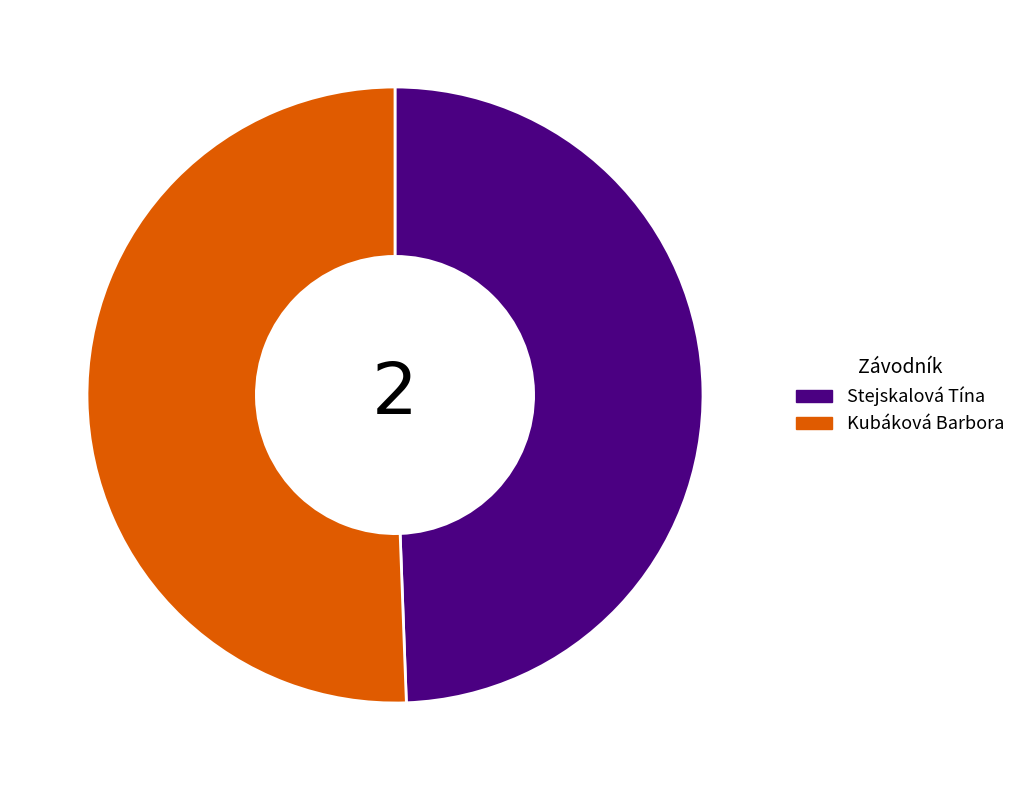

Which slice is the smallest?

Stejskalová Tína